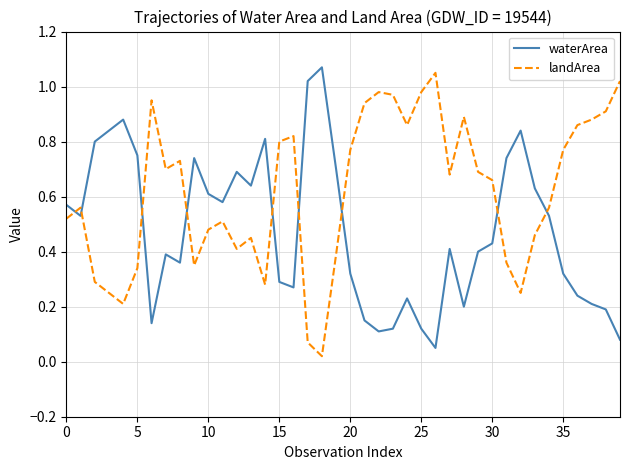

Rank the series by their average value, from lowest to highest.

waterArea, landArea